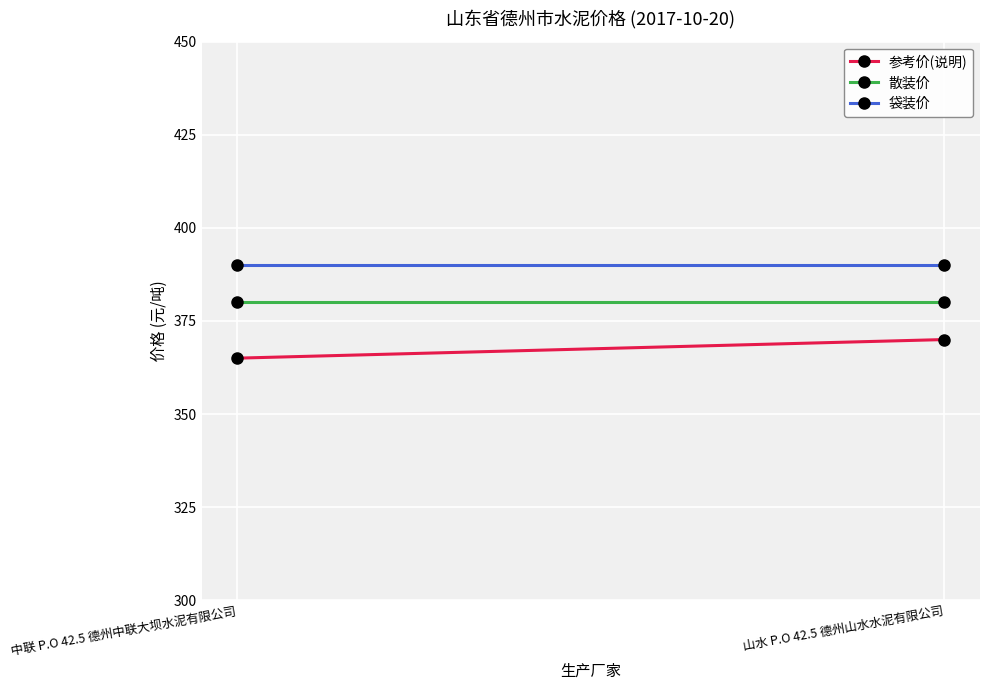

What value does the 散装价 series have at 中联 P.O 42.5 德州中联大坝水泥有限公司?

380